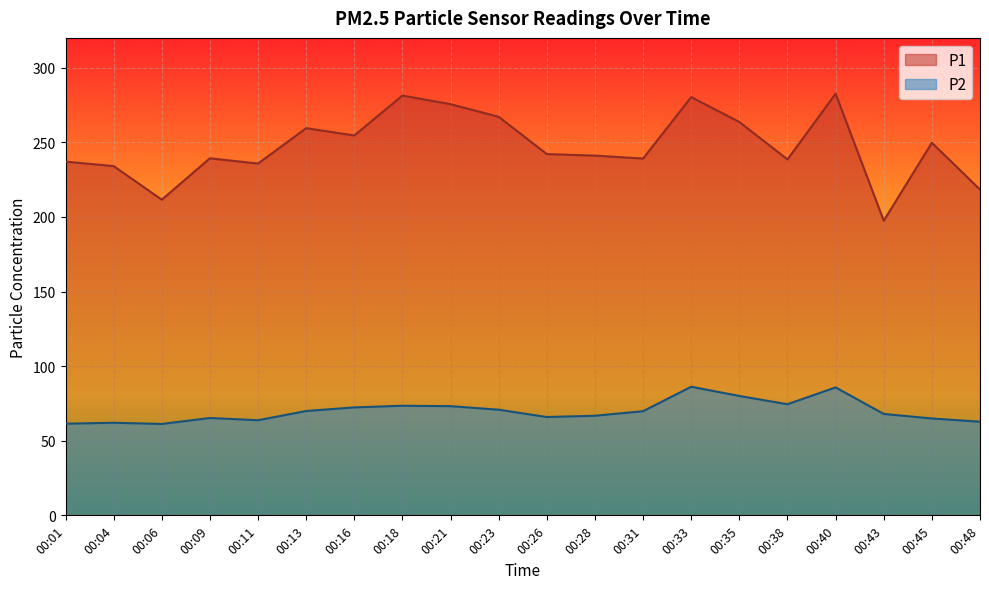

Reading left to right, what are all the values shown in this chart?

P1: 237.1	234.1	211.6	239.3	235.8	259.5	254.6	281.4	275.6	267.1	242.1	241.1	239.1	280.3	263.6	238.6	282.6	197.5	249.7	218.3
P2: 61.4	62.0	61.2	65.2	63.8	69.9	72.3	73.5	73.2	70.8	65.9	66.8	69.8	86.2	80.0	74.5	85.8	68.0	64.9	62.8